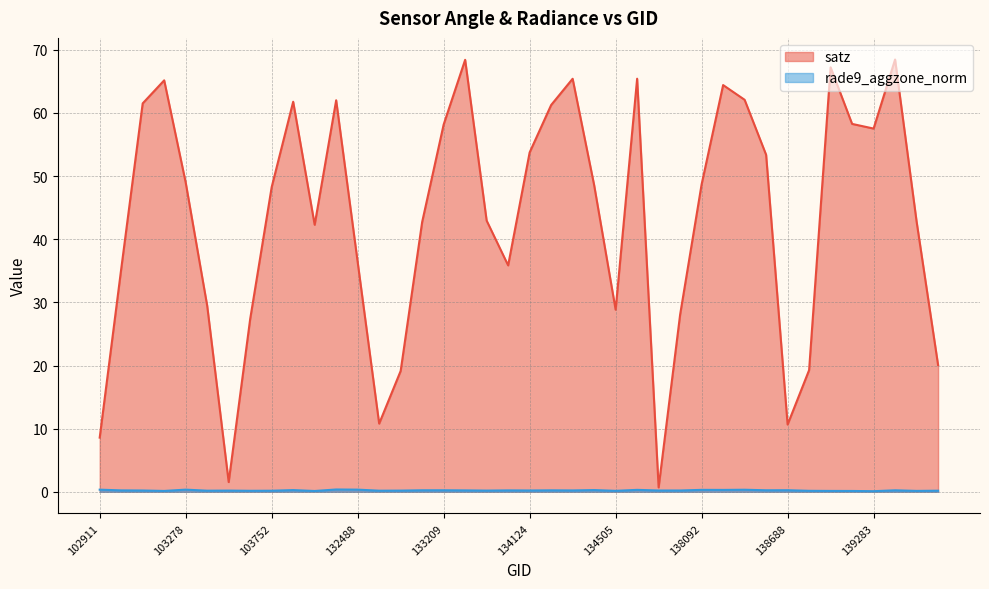

What is the difference between the highest and lowest values at 133027?

42.5